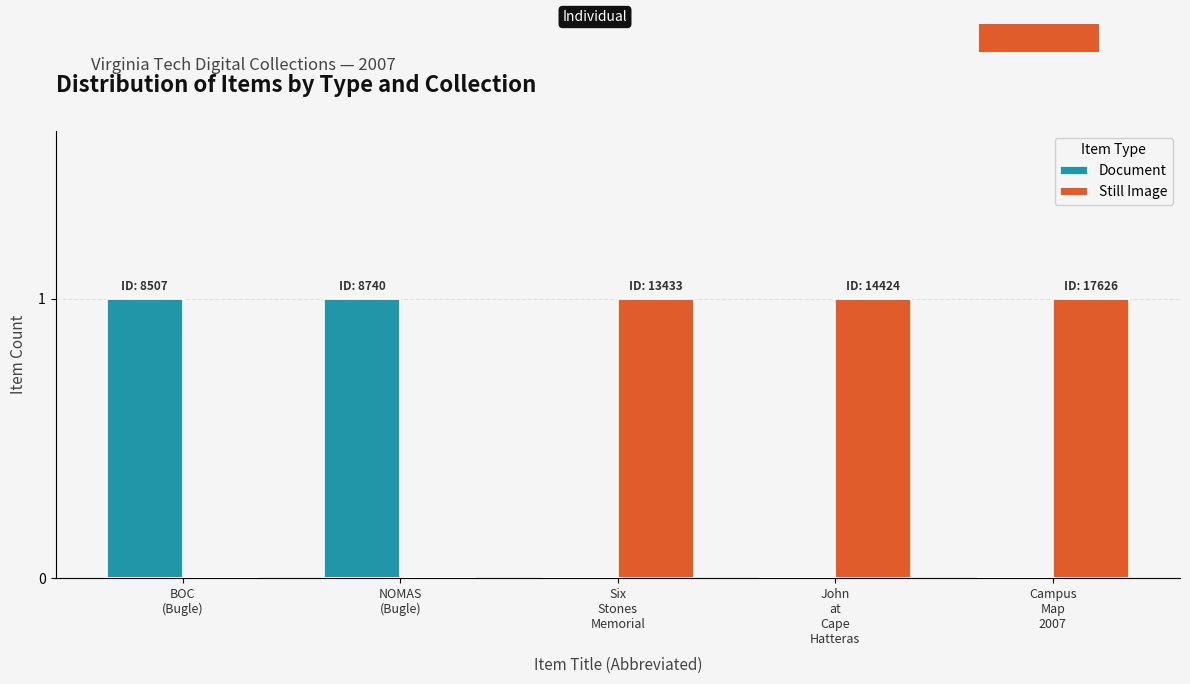

Which series has the largest total across all categories?

Still Image